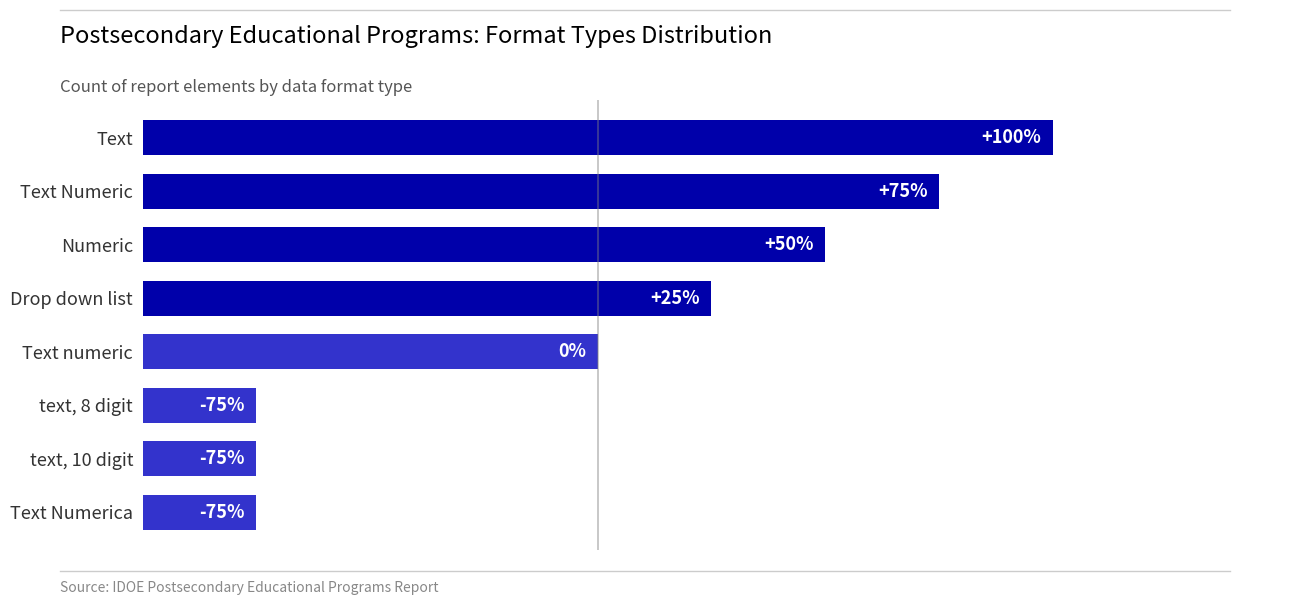

Does the chart contain any negative values?

No